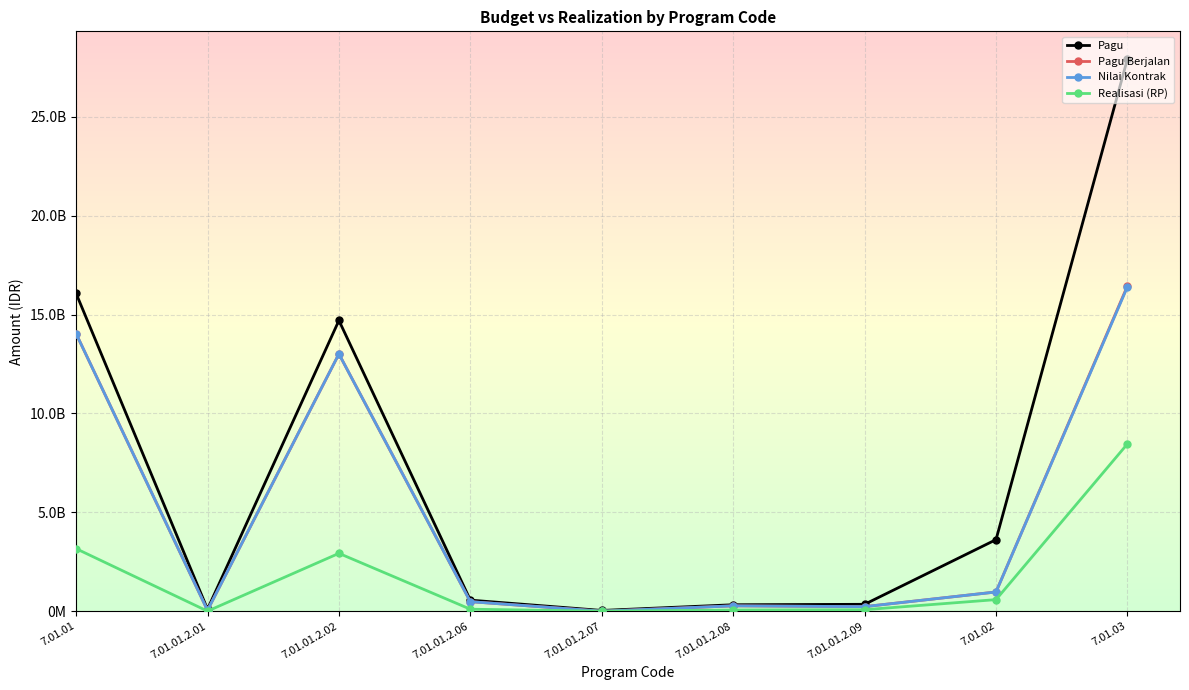

Is this an area chart (filled region under the line)?

No